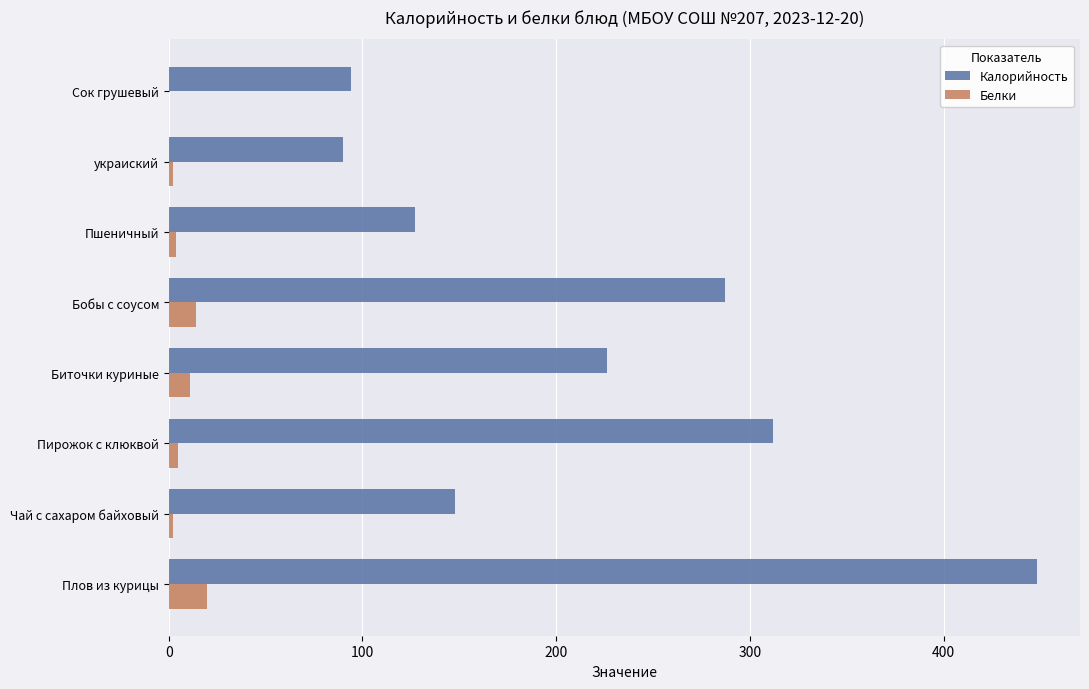

At which label does Калорийность reach its peak?

Плов из курицы